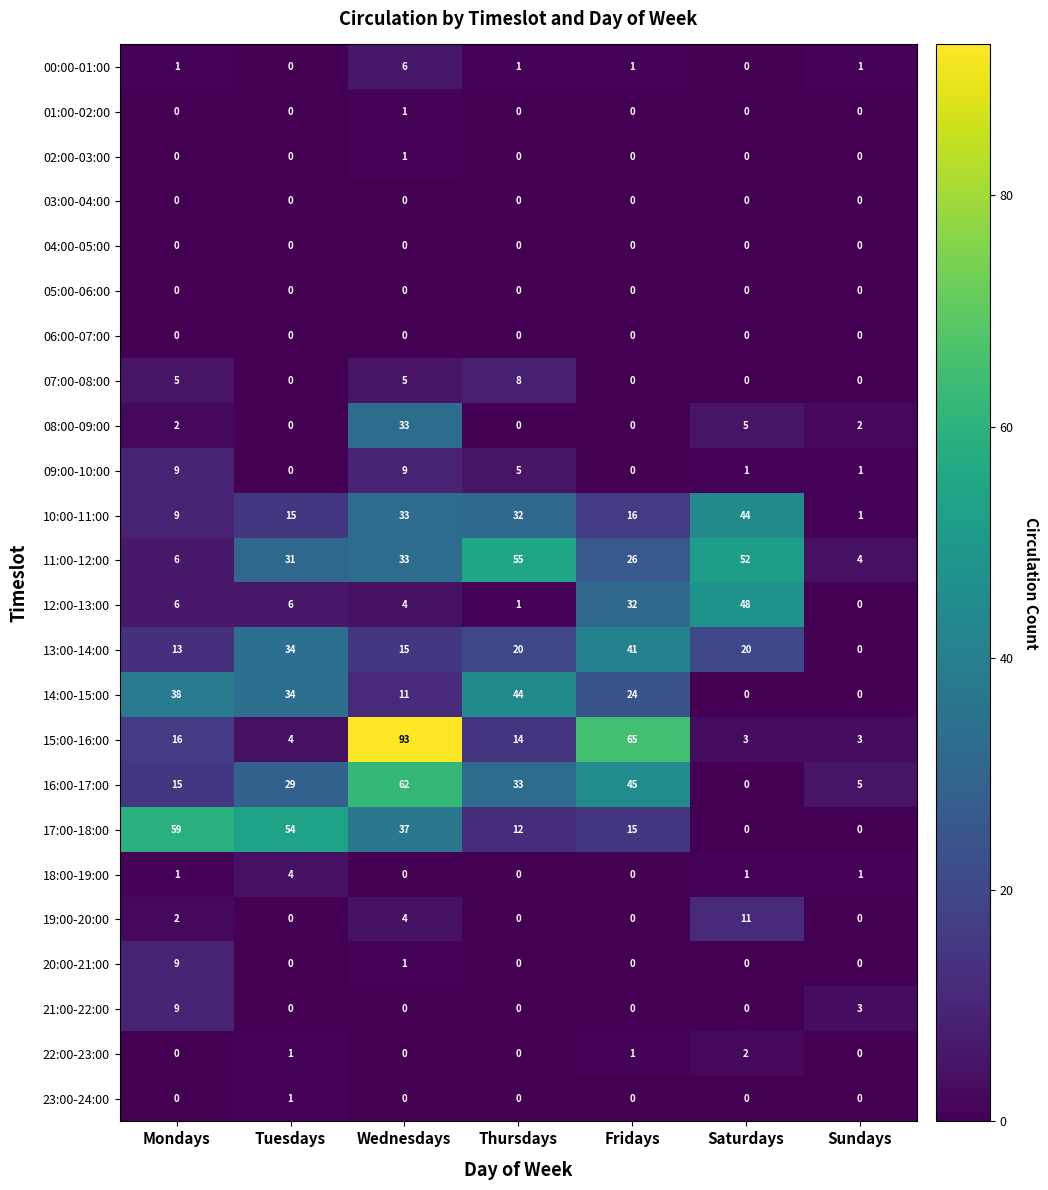

What is the difference between the highest and lowest values at Tuesdays?

54